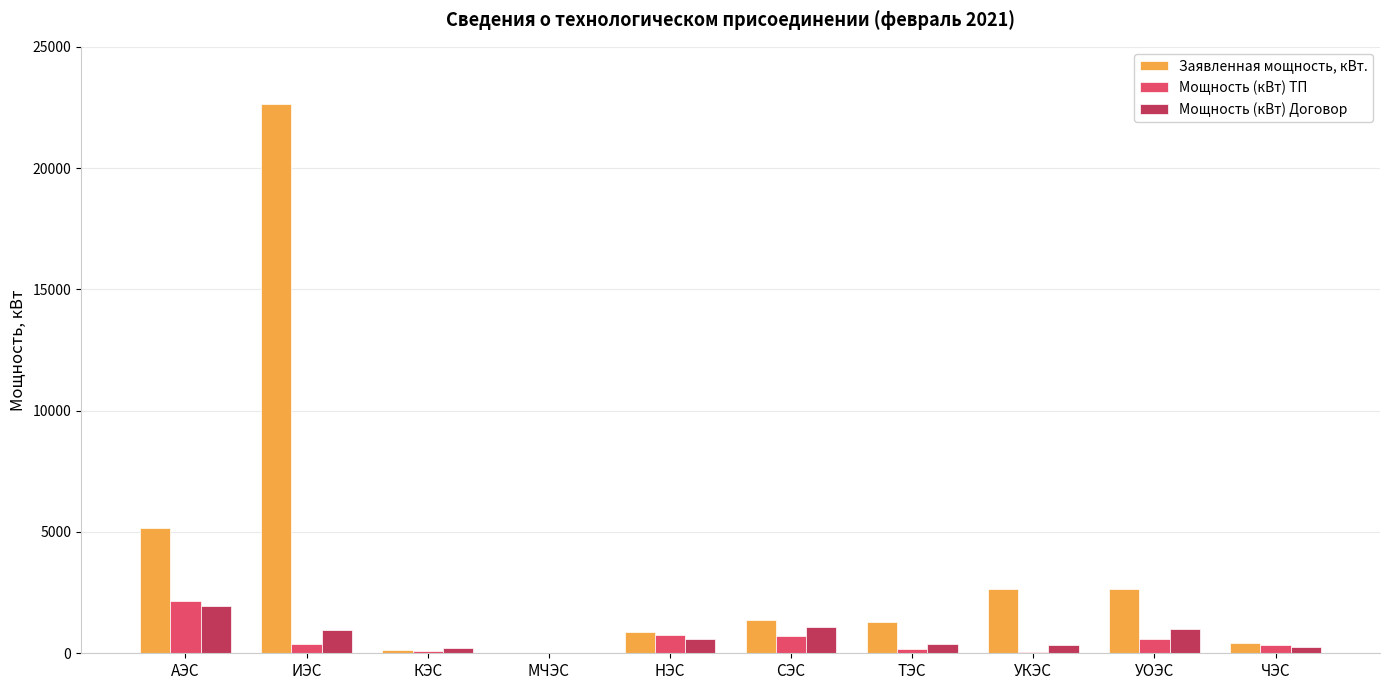

True or false: Мощность (кВт) Договор has a value of 2807.0 at АЭС.

False